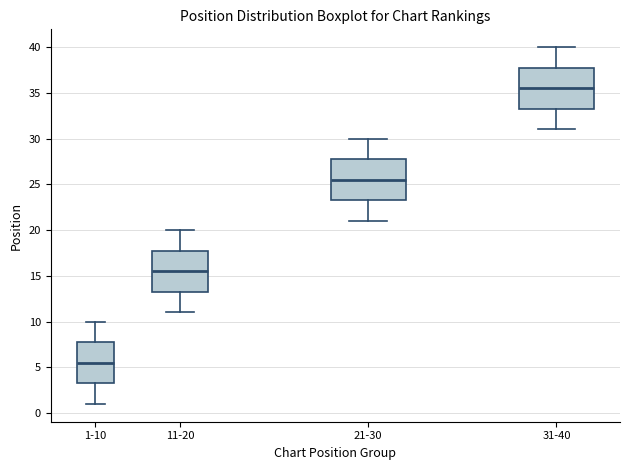

Which box's median line is the highest?

31-40